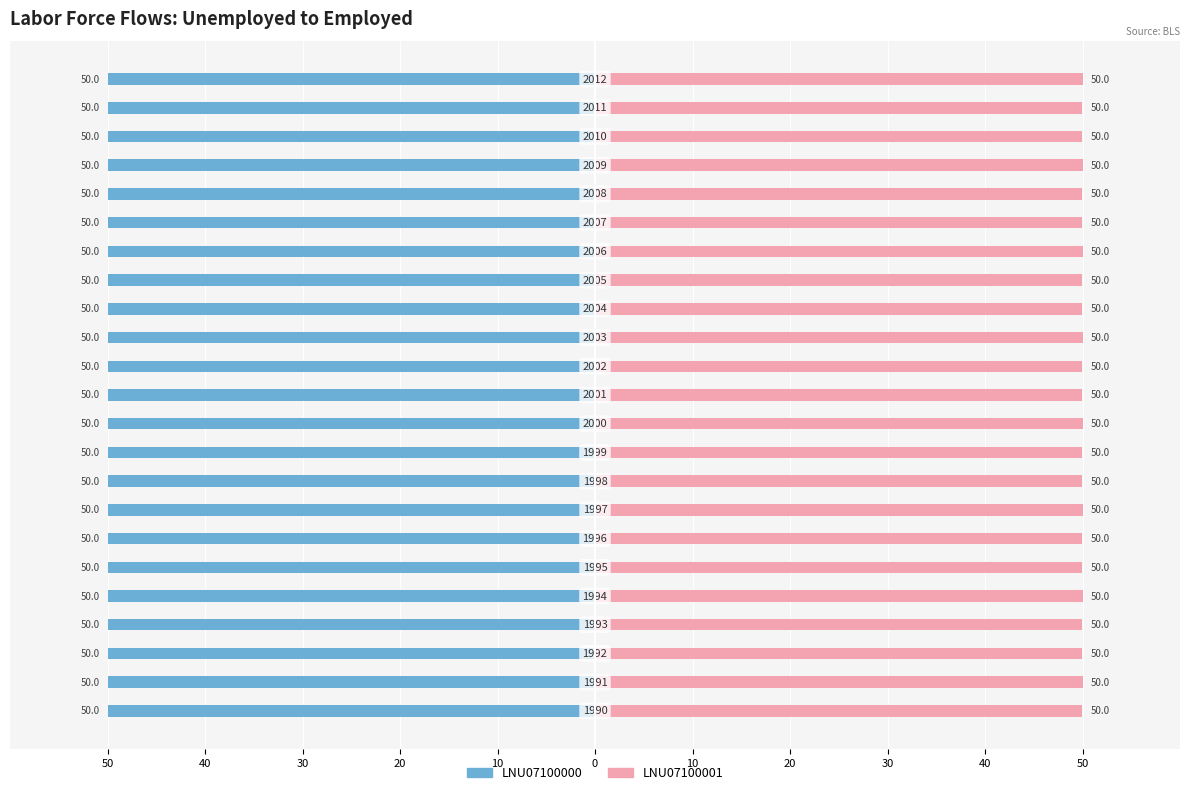

The LNU07100001 series shows 50.0 at 22. True or false?

True